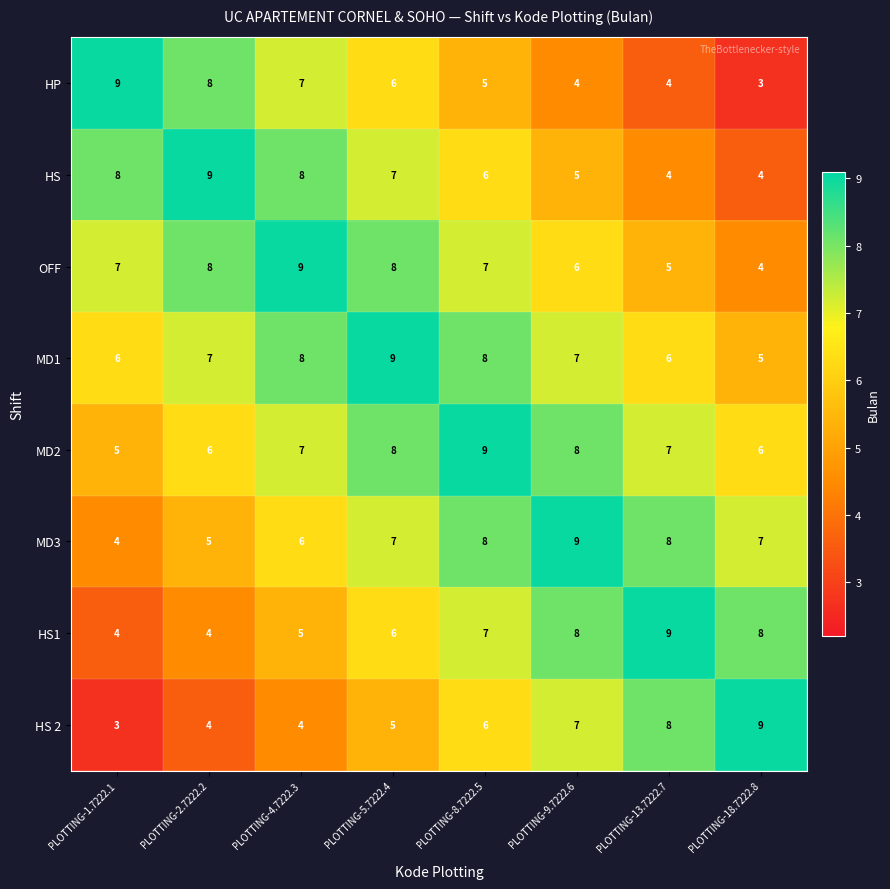

At which label does HS 2 reach its peak?

PLOTTING-18.7222.8